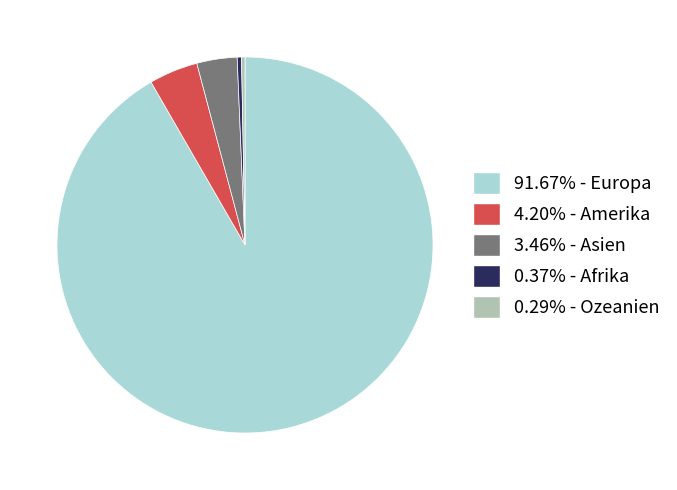

How many segments does this pie chart have?

5